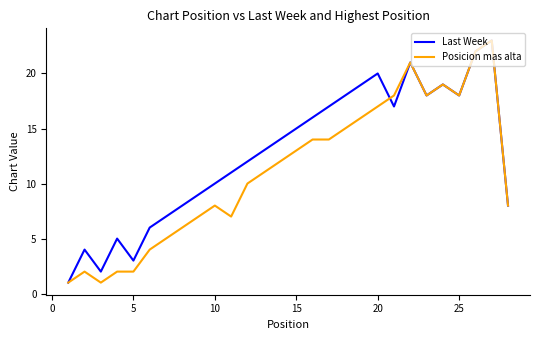

What is the minimum value shown in the chart?

1